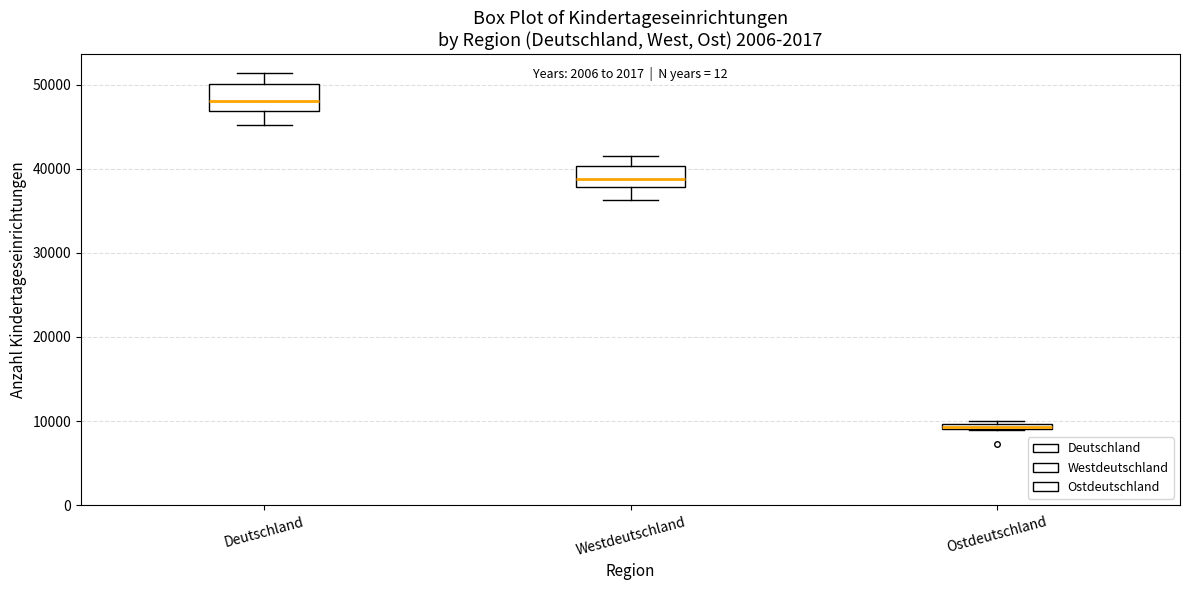

Which box's median line is the highest?

Deutschland